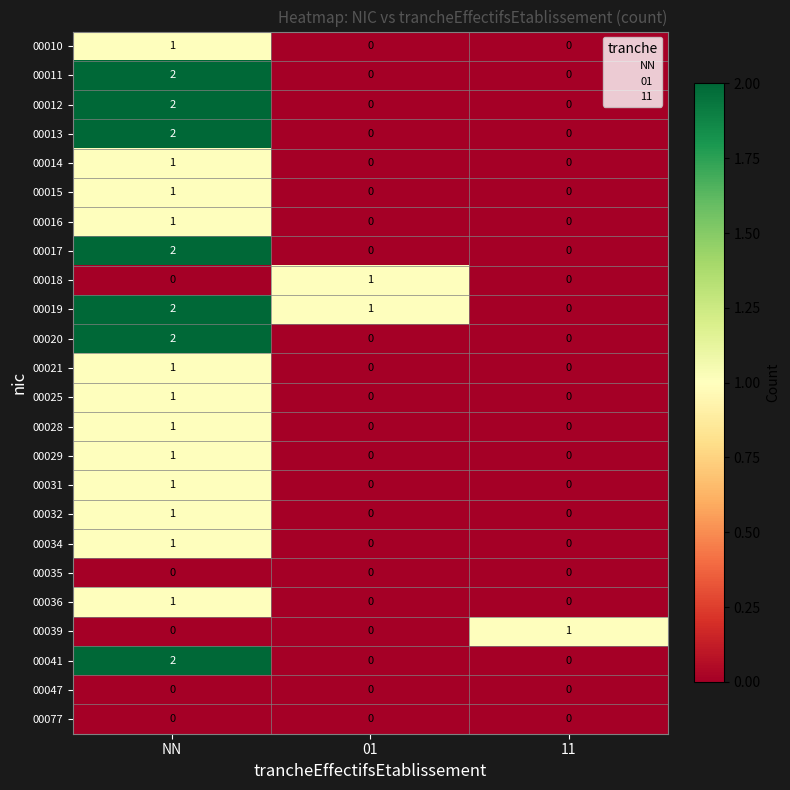

What is the total value across all series at 01?

2